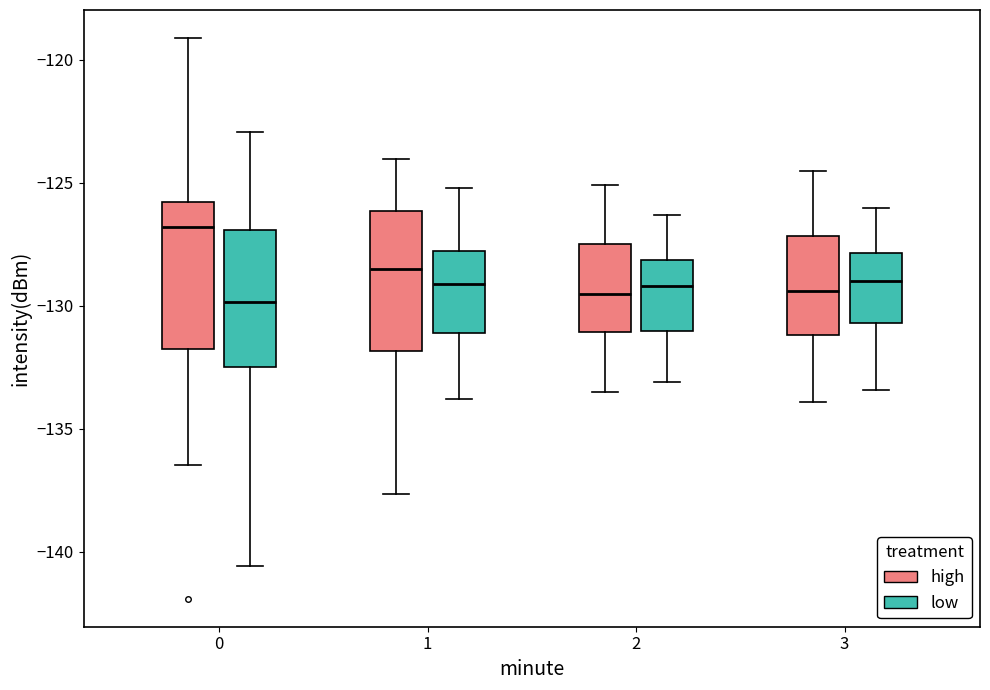

Reading left to right, transcribe this box plot: for each box, give where its median line is, the range the box spans, and where its two whiskers end, as read against the y-axis. The values are not printed on the chart, so give them approximately, as read against the axis.

0 (high): median -127.0, box -132.0 to -126.0, whiskers -136.5 to -119.0
0 (low): median -130.0, box -132.5 to -127.0, whiskers -140.5 to -123.0
1 (high): median -128.5, box -132.0 to -126.0, whiskers -137.5 to -124.0
1 (low): median -129.0, box -131.0 to -127.5, whiskers -134.0 to -125.0
2 (high): median -129.5, box -131.0 to -127.5, whiskers -133.5 to -125.0
2 (low): median -129.0, box -131.0 to -128.0, whiskers -133.0 to -126.5
3 (high): median -129.5, box -131.0 to -127.0, whiskers -134.0 to -124.5
3 (low): median -129.0, box -130.5 to -128.0, whiskers -133.5 to -126.0